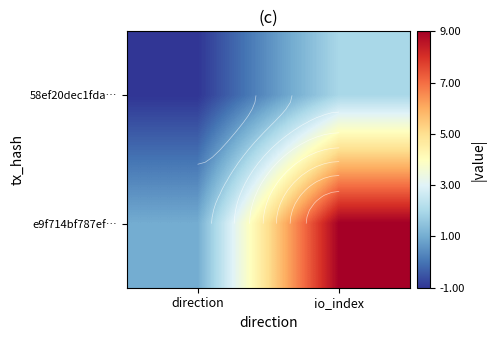

At io_index, list the series in order from largest to smallest.

e9f714bf787ef…, 58ef20dec1fda…